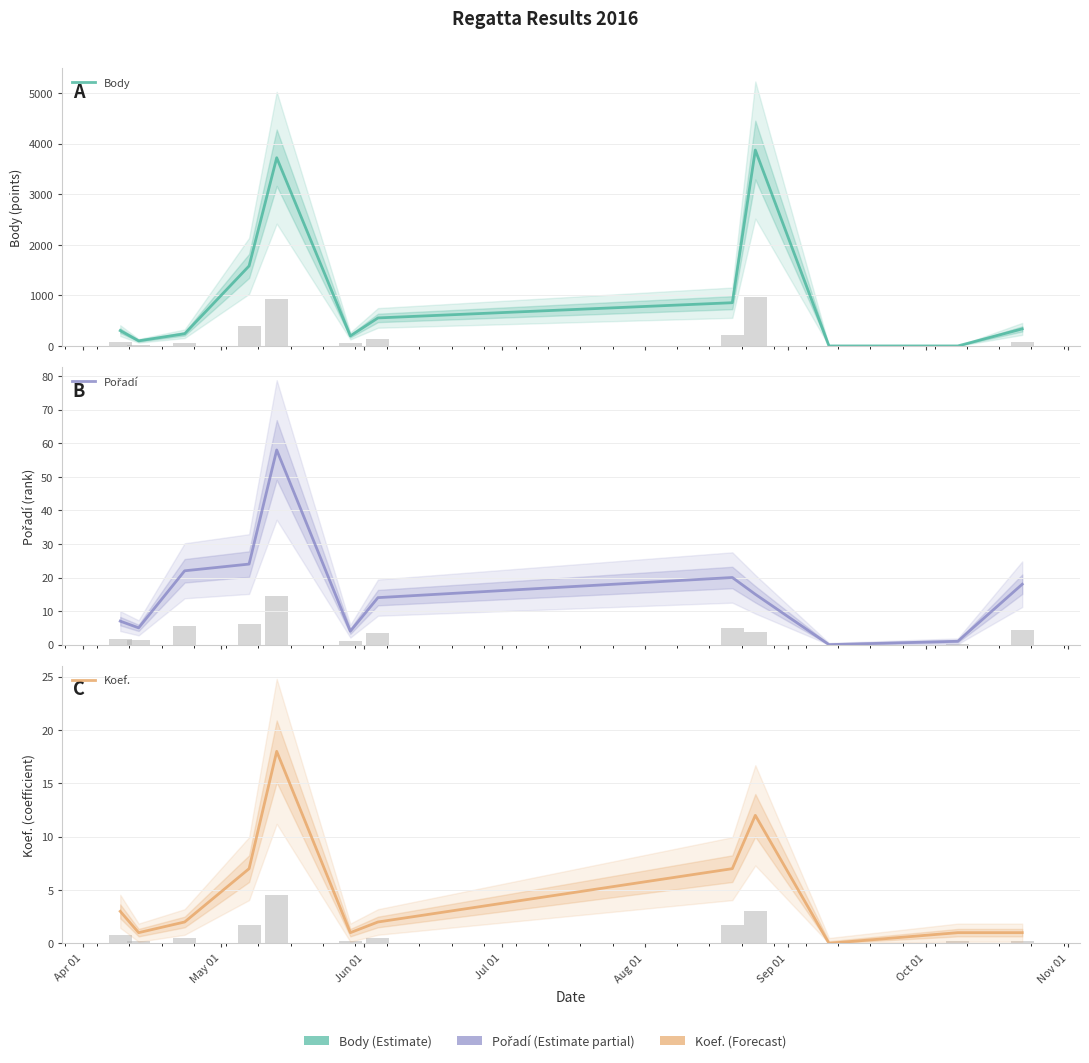

How many values in the Pořadí series are below 15?

6